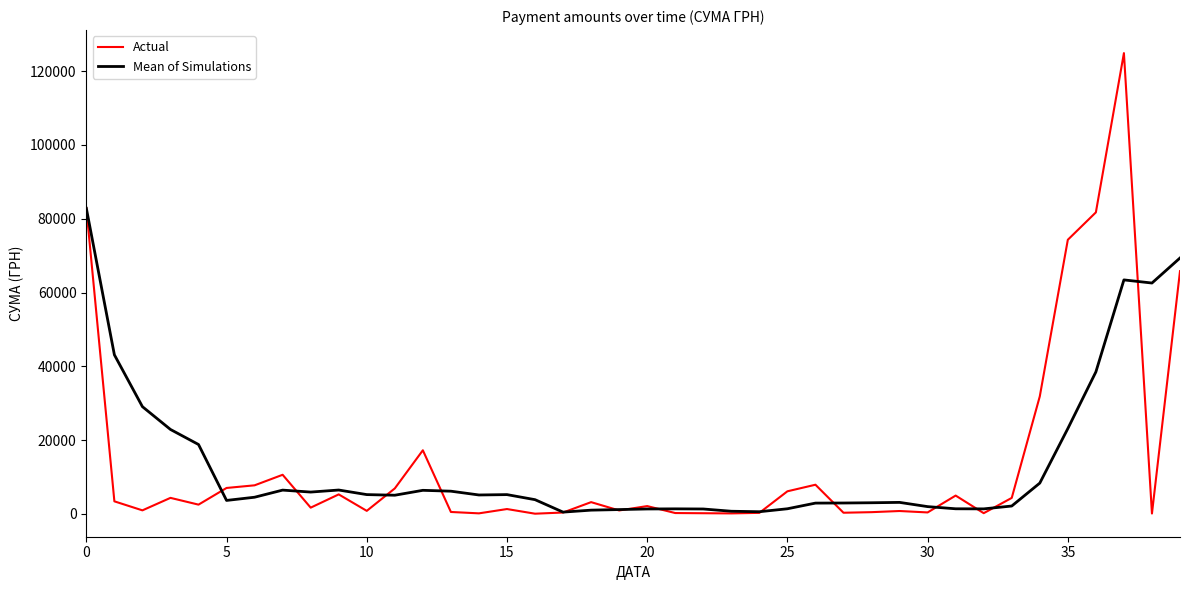

Does the chart display data point markers on the line(s)?

No